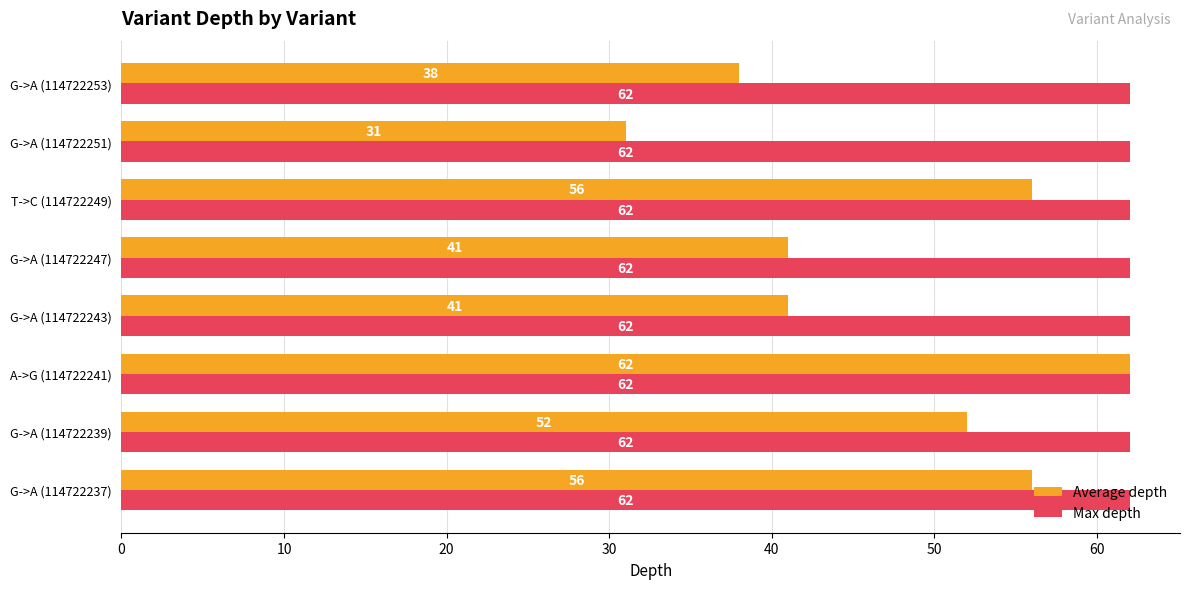

What is the sum of all Max depth values?

496